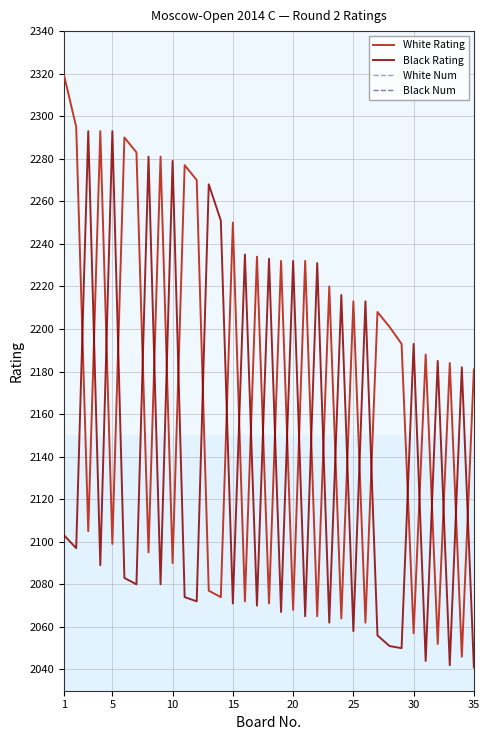

The White Rating series shows 1525 at 15. True or false?

False